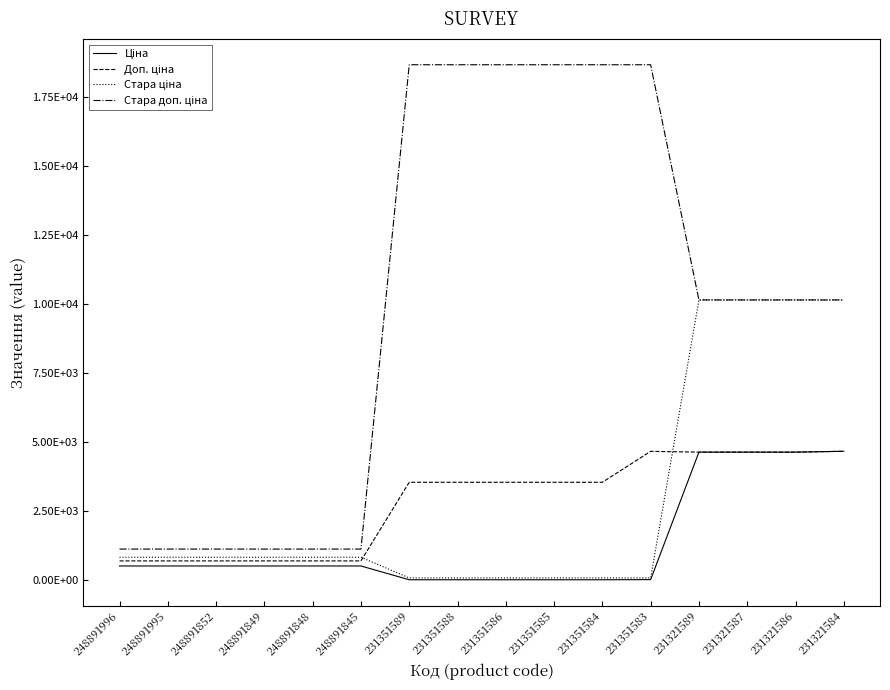

Does the chart have visible grid lines?

No